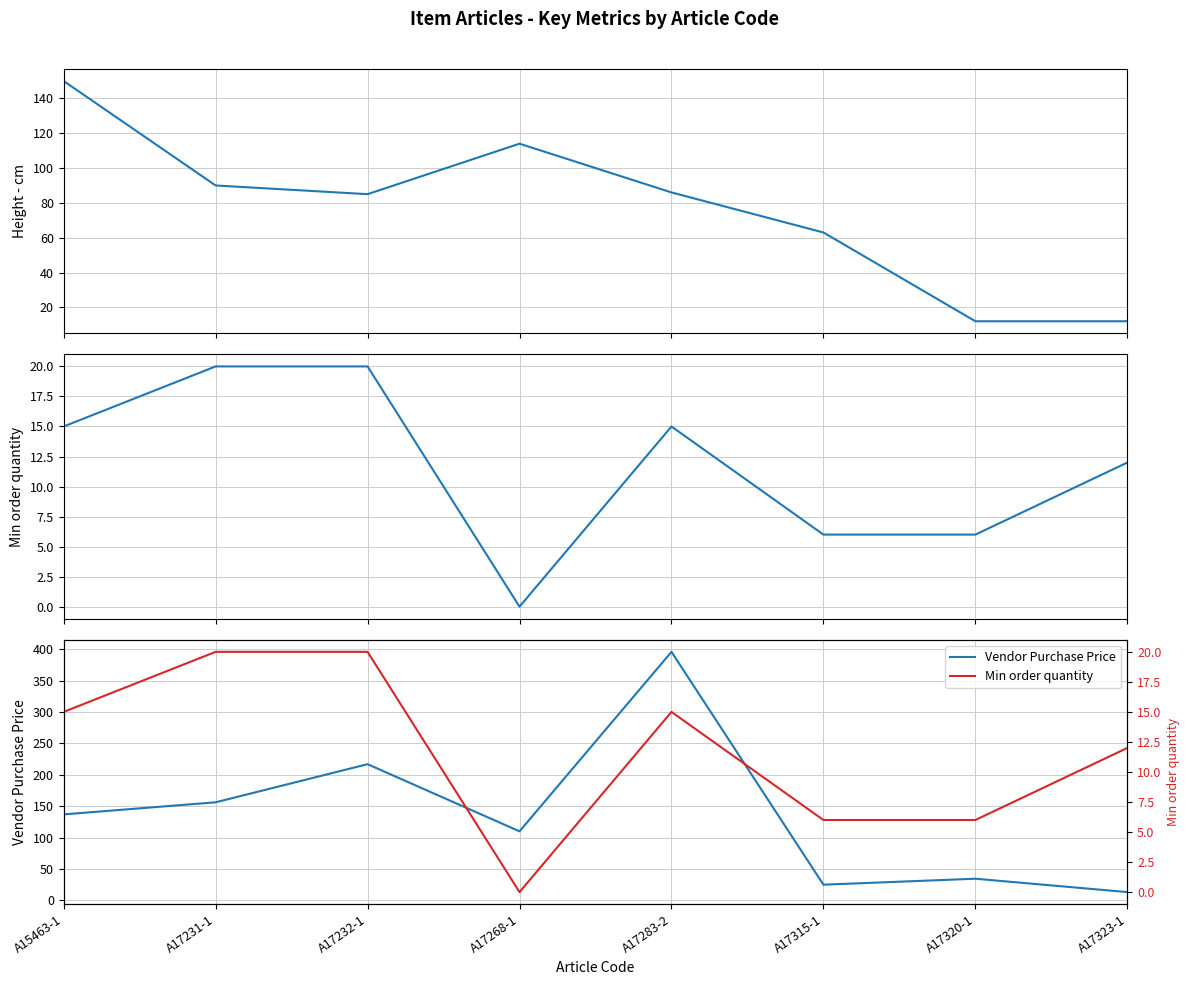

Which category has the highest value across all series?

A17283-2